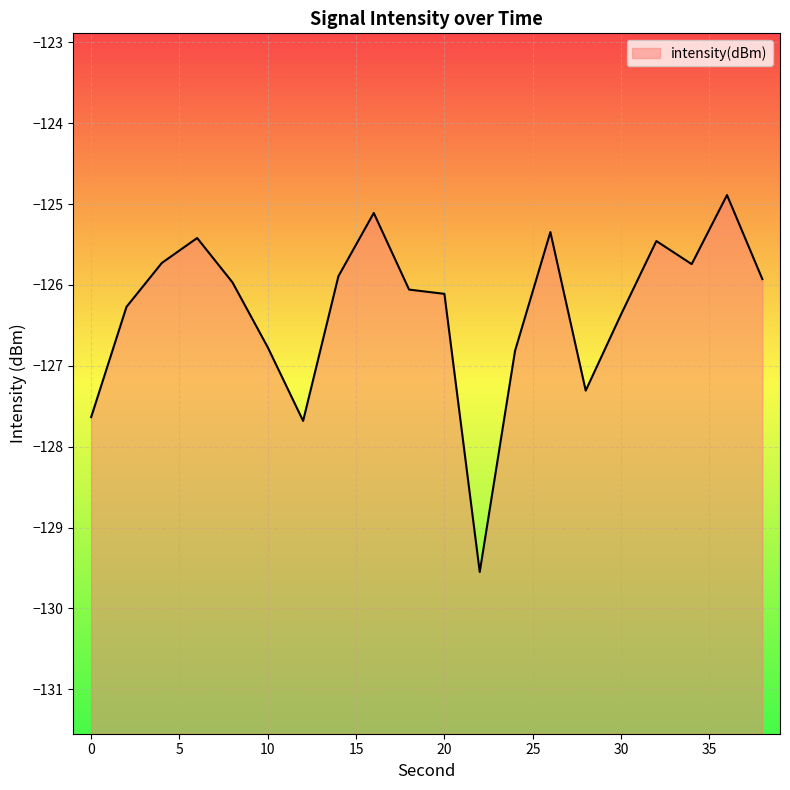

What is the approximate value at 4?

-125.7